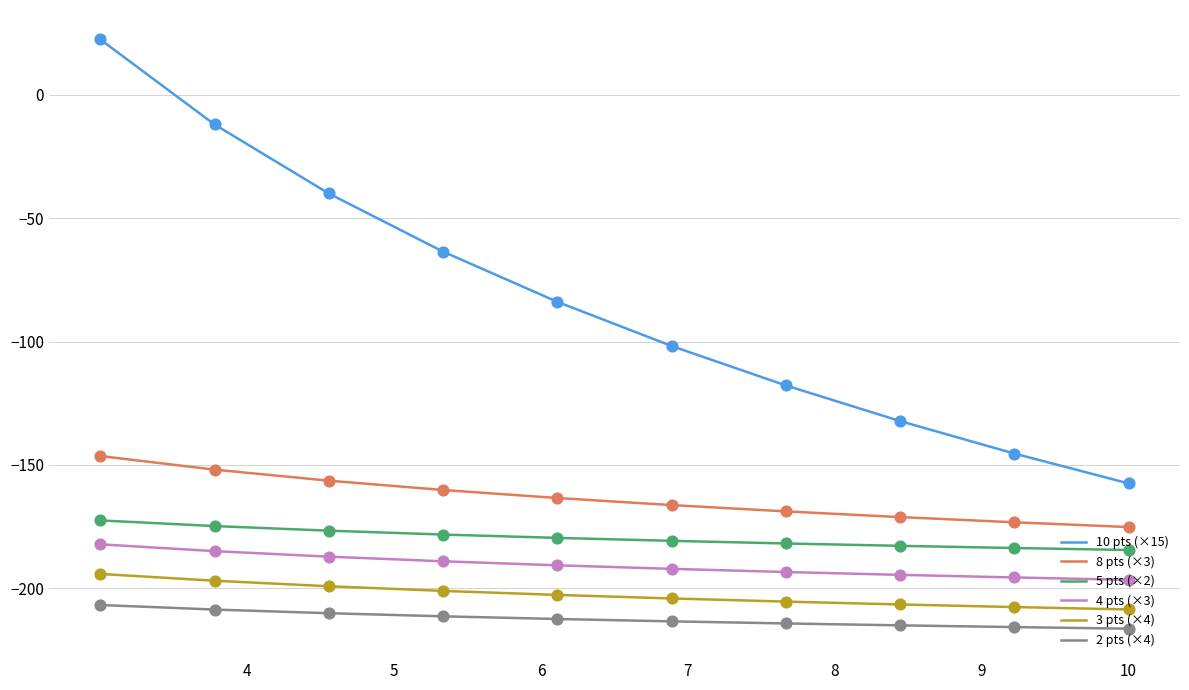

Which series has the widest spread of values?

10 pts (×15)